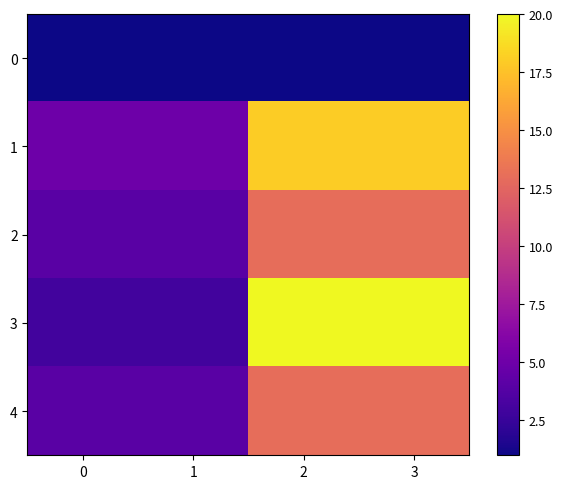

Reading right to left, extract all data points from this chart.

0: 3=1	2=1	1=1	0=1
1: 3=18	2=18	1=5	0=5
2: 3=13	2=13	1=4	0=4
3: 3=20	2=20	1=3	0=3
4: 3=13	2=13	1=4	0=4